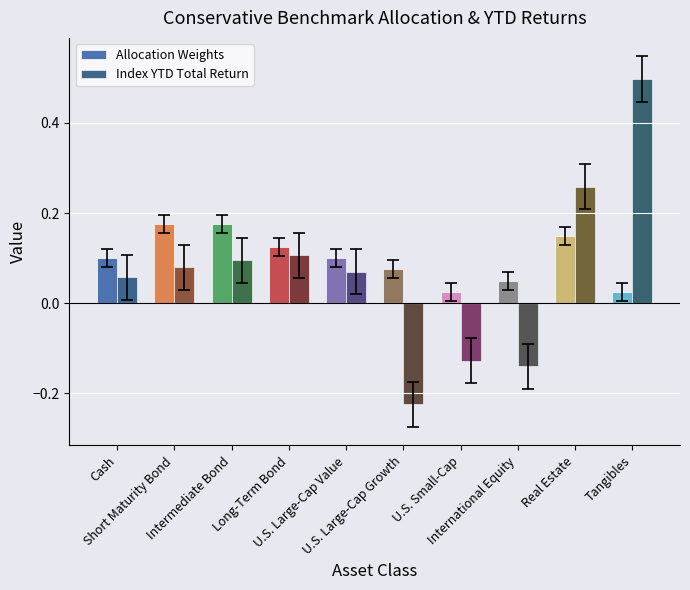

Rank the categories by Index YTD Total Return value from highest to lowest.

Tangibles, Real Estate, Long-Term Bond, Intermediate Bond, Short Maturity Bond, U.S. Large-Cap Value, Cash, U.S. Small-Cap, International Equity, U.S. Large-Cap Growth